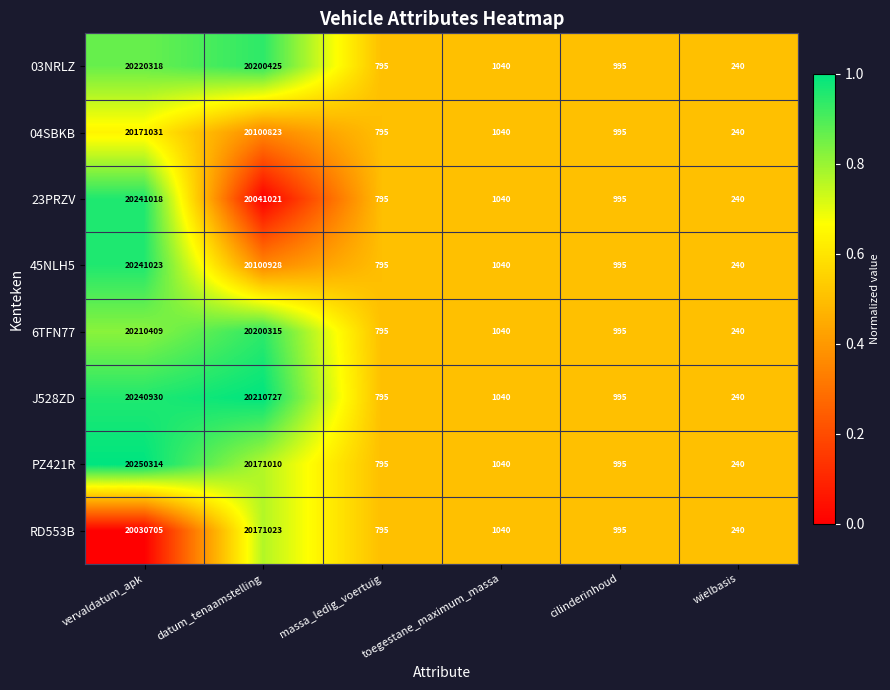

What is the difference between the 6TFN77 values at datum_tenaamstelling and wielbasis?

20200075